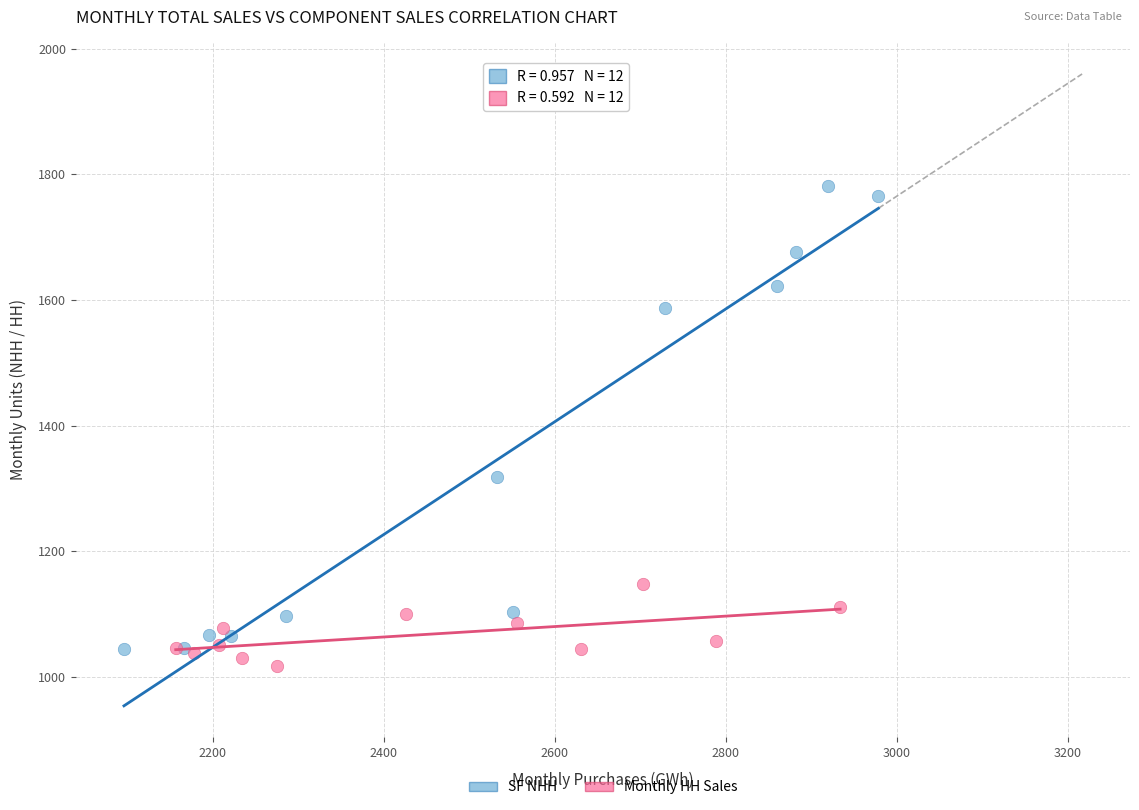

What are all the series names shown in the legend?

SF NHH, Monthly HH Sales